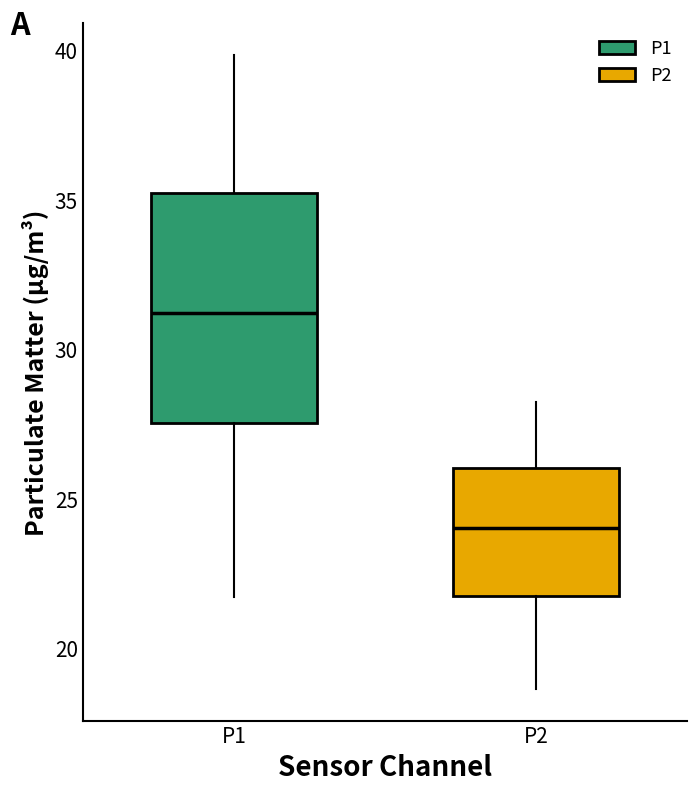

Where does the median line of the box for P2 sit on the y-axis? The values are not printed on the chart, so give them approximately, as read against the axis.

24.0